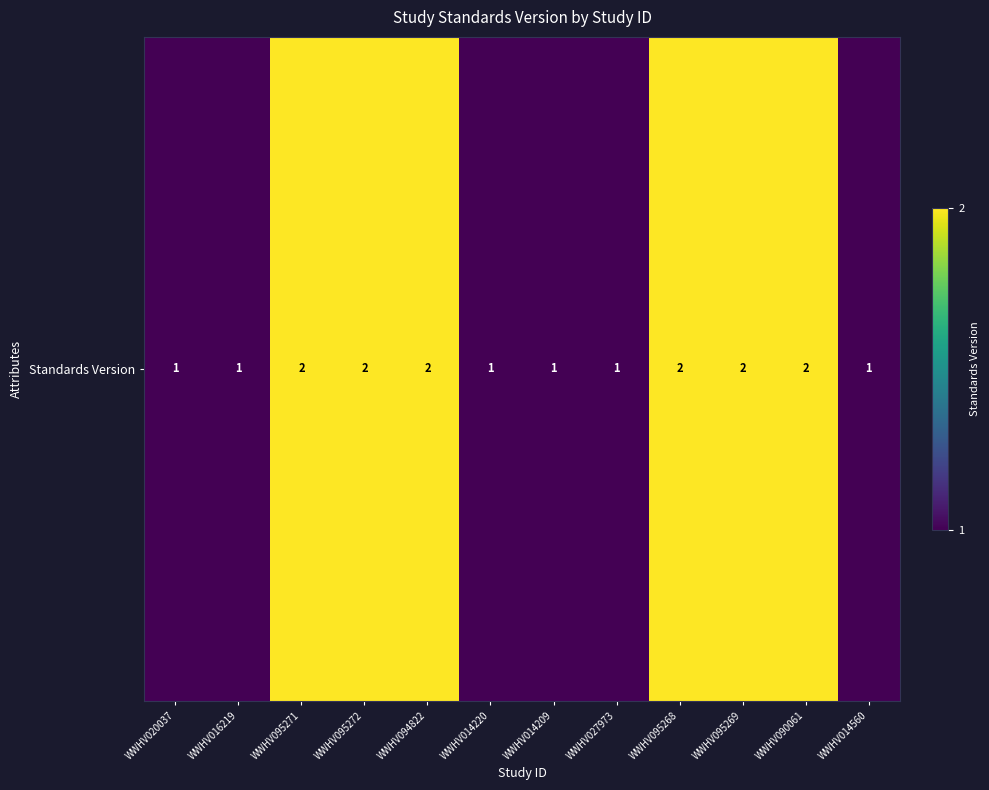

How many values are between 1 and 2?

12